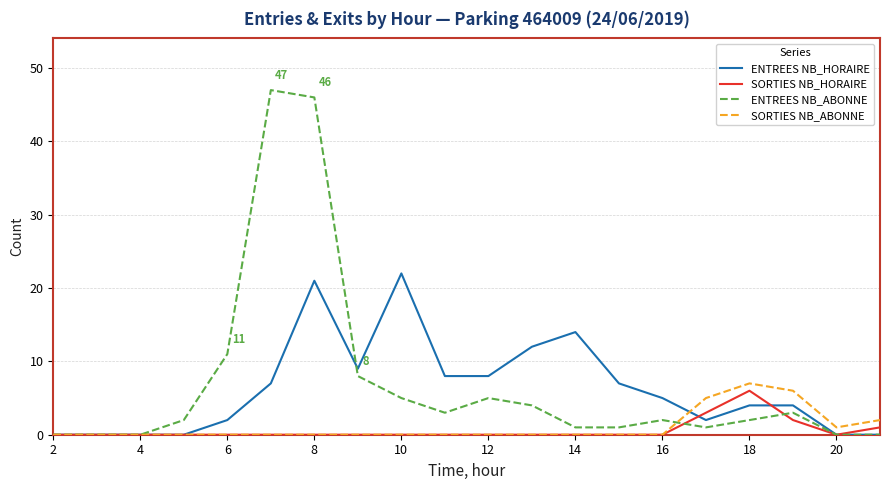

Which series has the widest spread of values?

ENTREES NB_ABONNE